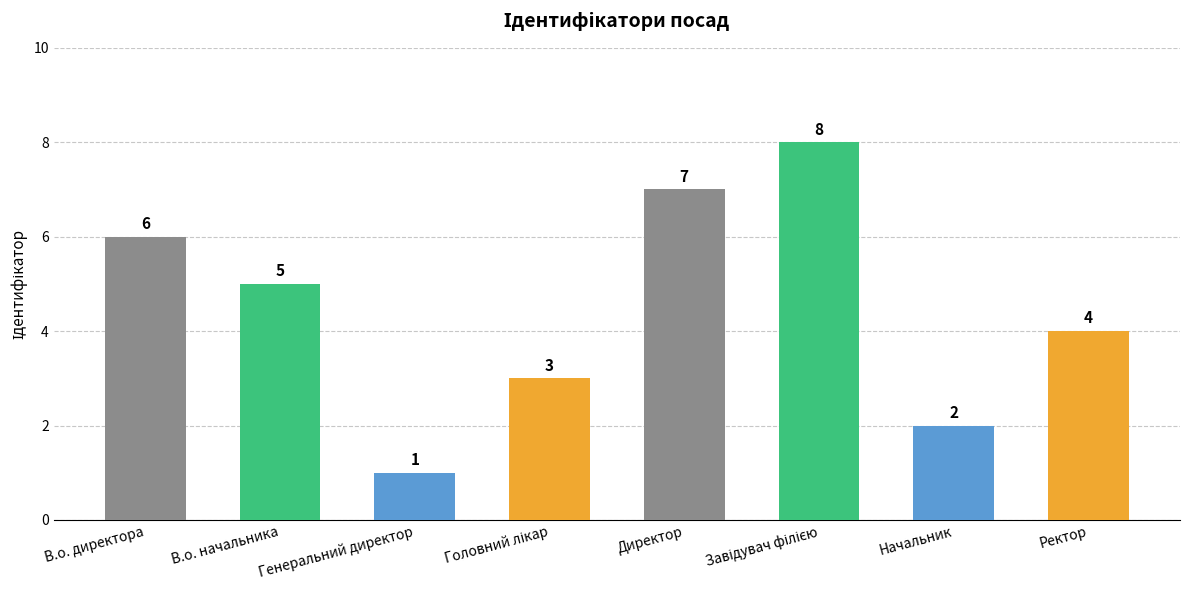

True or false: the data shows 1 at Генеральний директор.

True